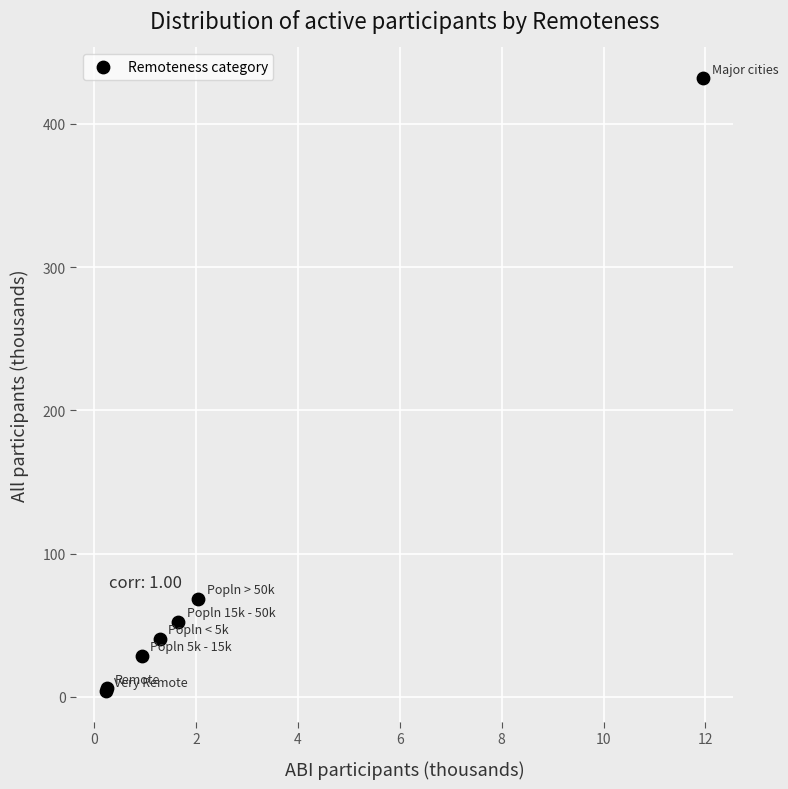

What Y value in the scatter plot is closest to 217?

68.3